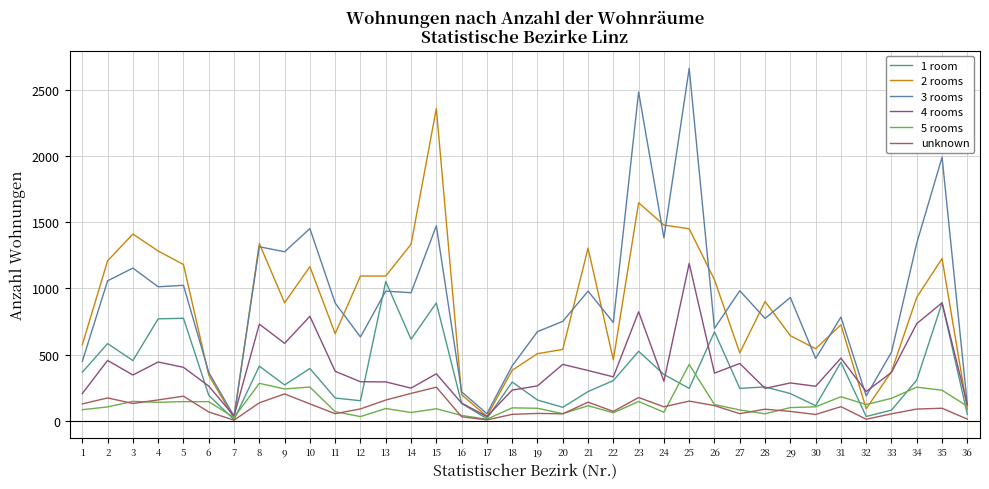

List the series in order of their peak value, lowest first.

unknown, 5 rooms, 1 room, 4 rooms, 2 rooms, 3 rooms